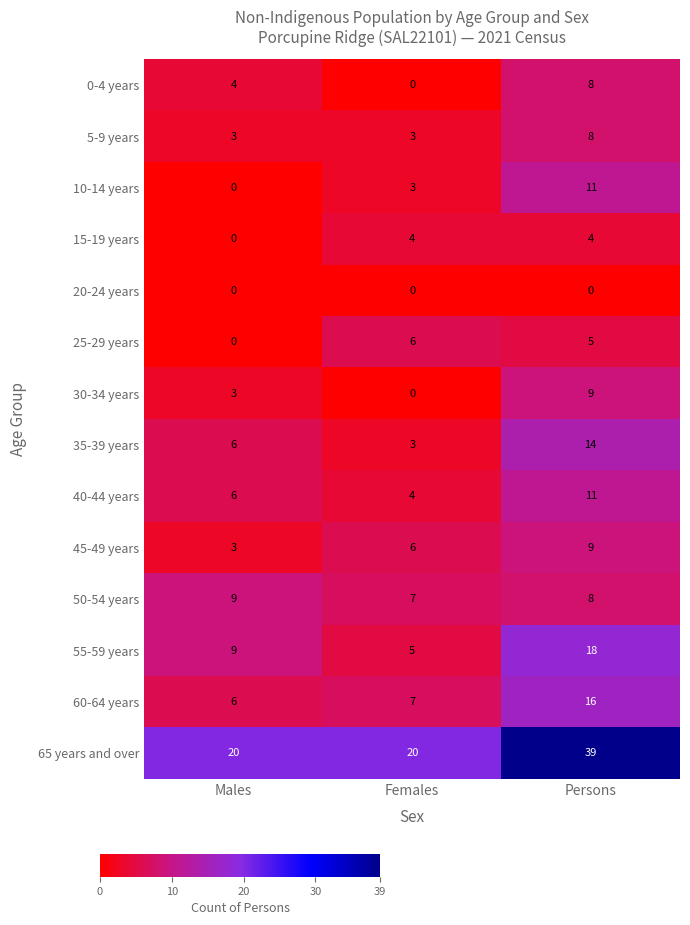

Which series changed the most between Females and Persons?

65 years and over